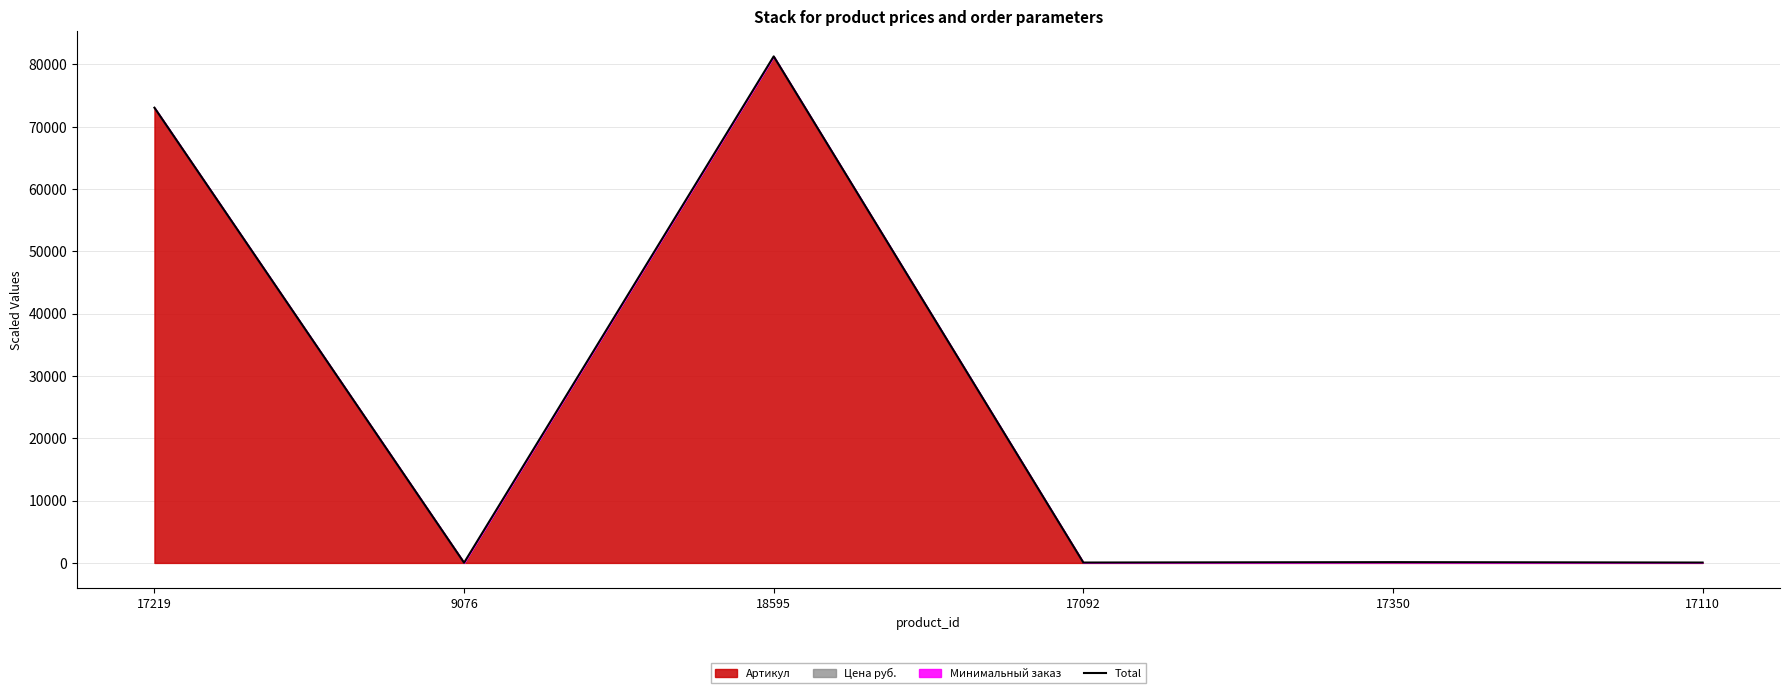

Which label corresponds to the largest value in the chart?

18595